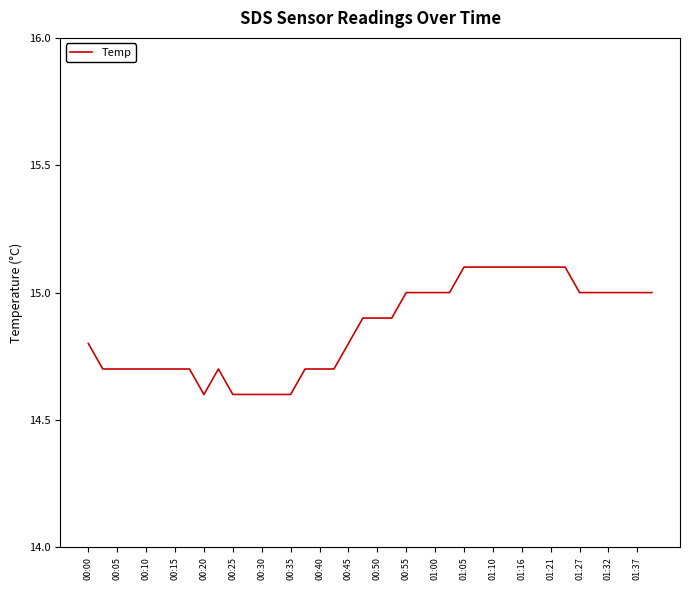

Count the values in the range 14 to 15.

32